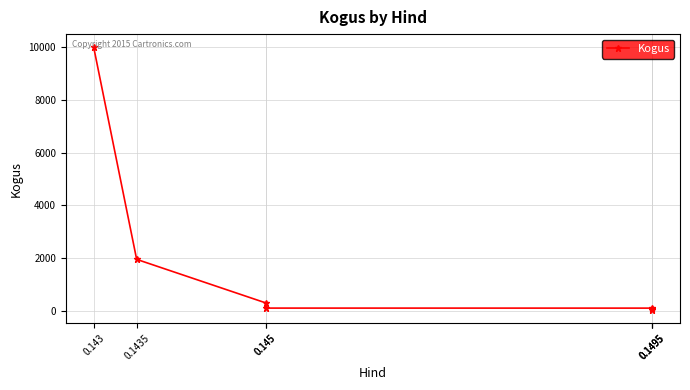

What is the change in value from 0.1435 to 0.1495?

-1870